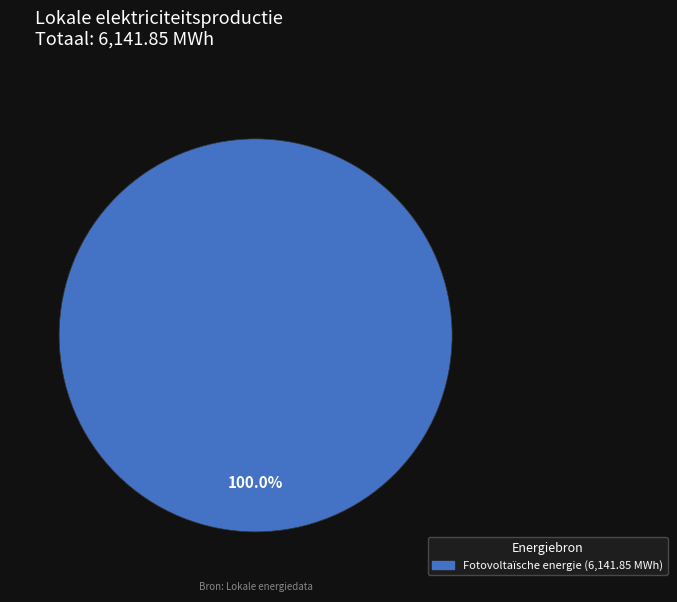

Is there any slice that represents more than half of the pie?

Yes